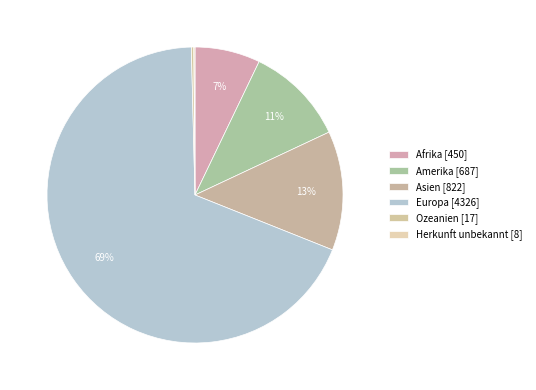

Does any single category account for the majority?

Yes